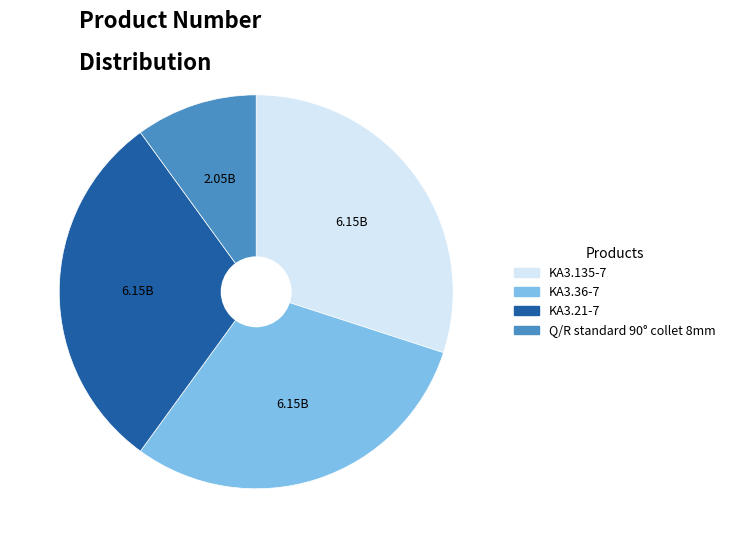

How many slices are in this pie chart?

4